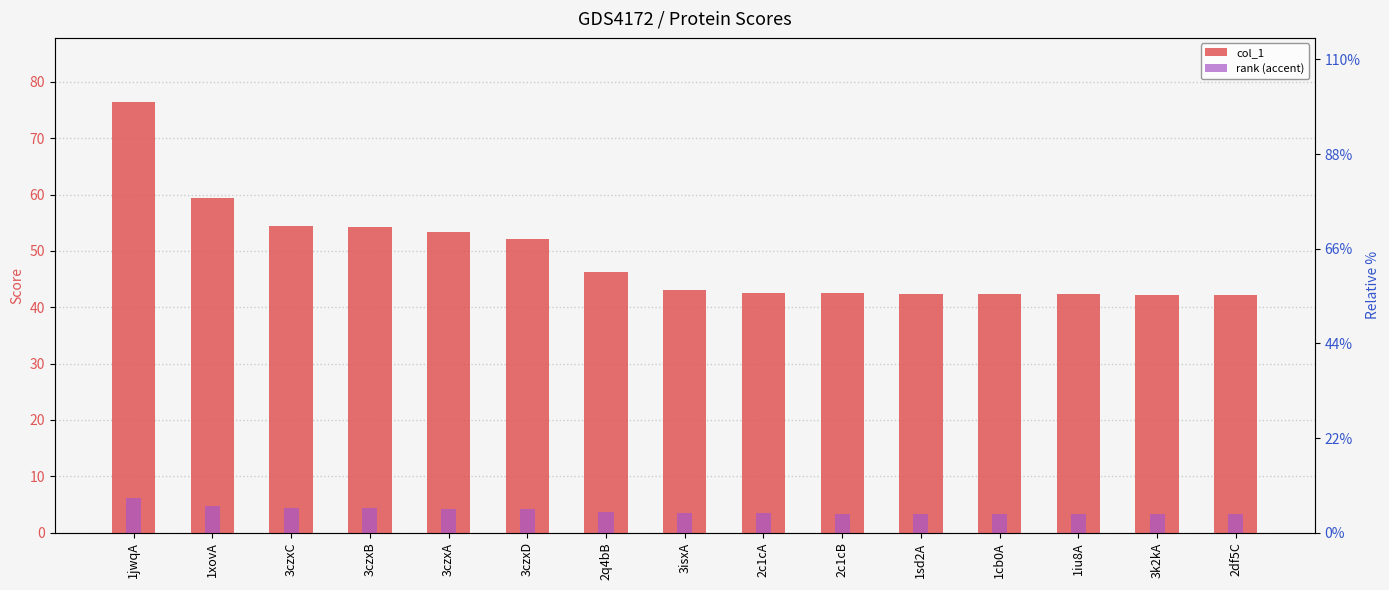

What is the minimum value for rank (accent)?

3.4